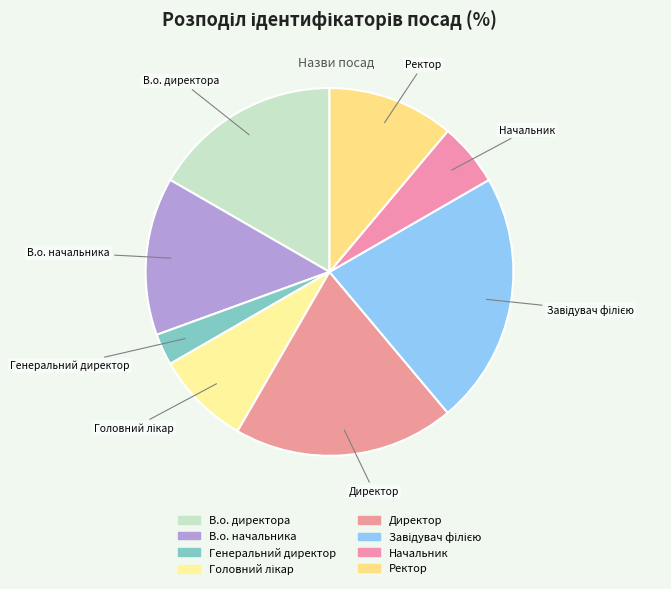

Does В.о. директора represent more than half of the total?

No